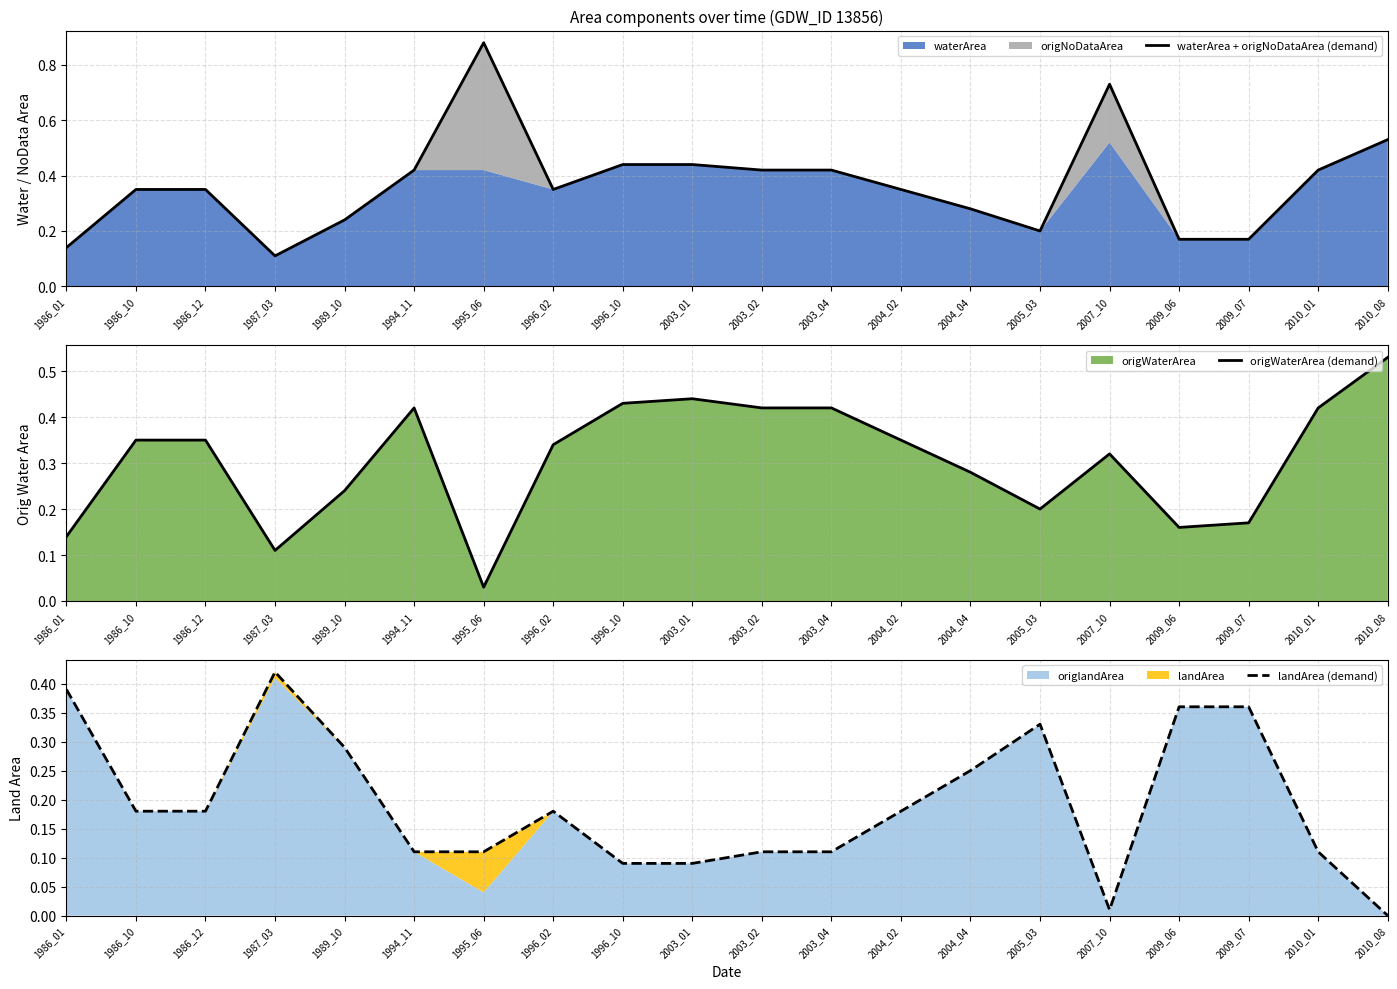

How many times do landArea (demand) and waterArea + origNoDataArea (demand) cross each other?

7